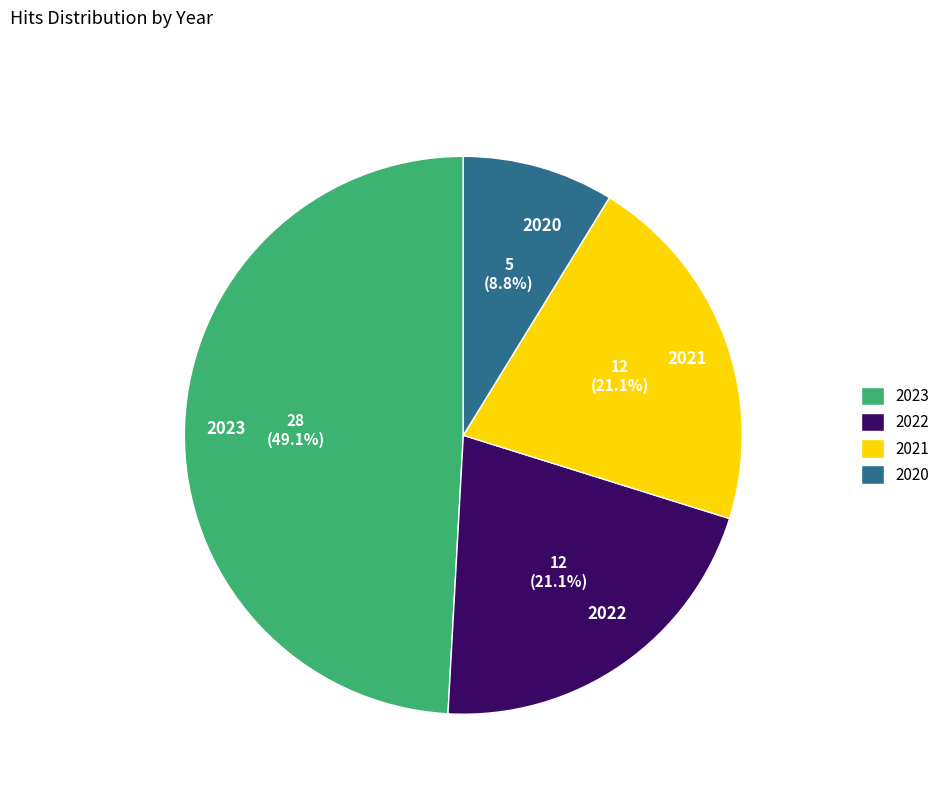

Is there any slice that represents more than half of the pie?

No